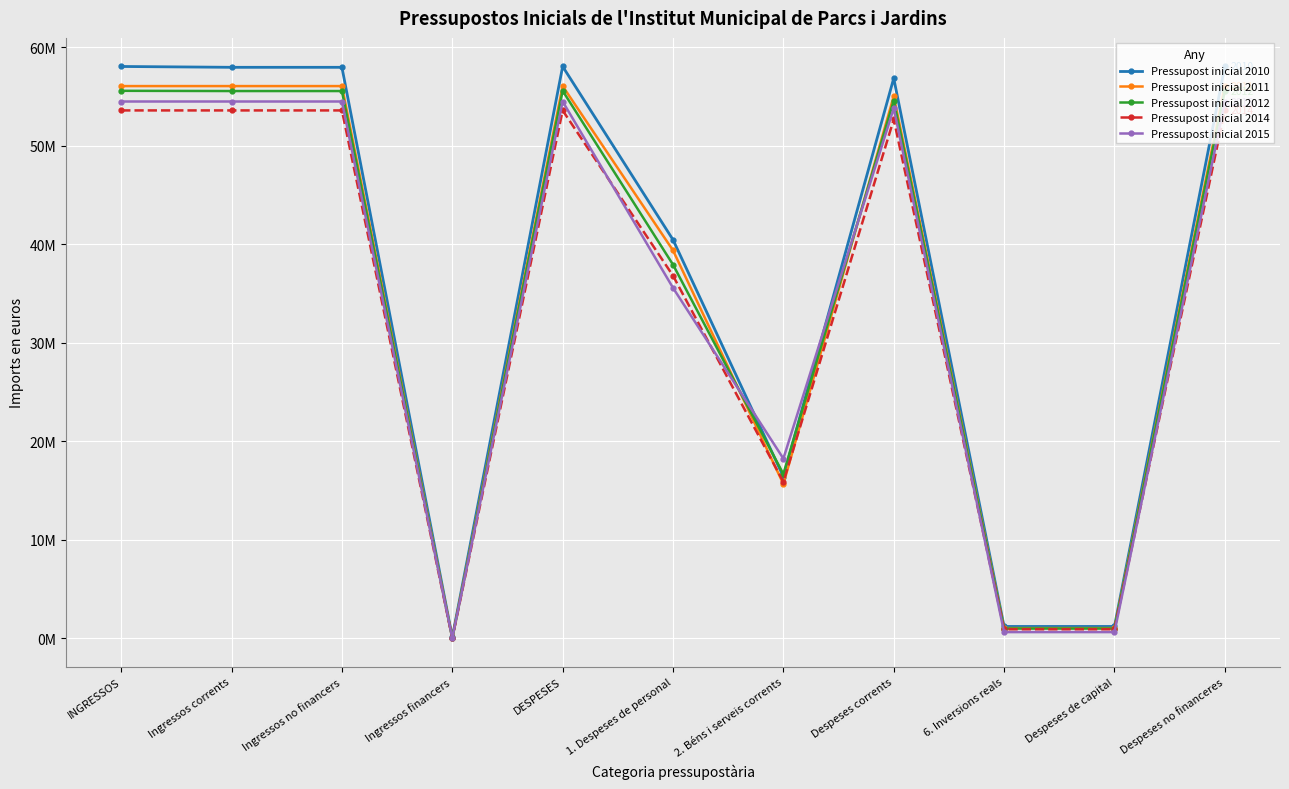

What is the label of the 3rd point from the right?

6. Inversions reals